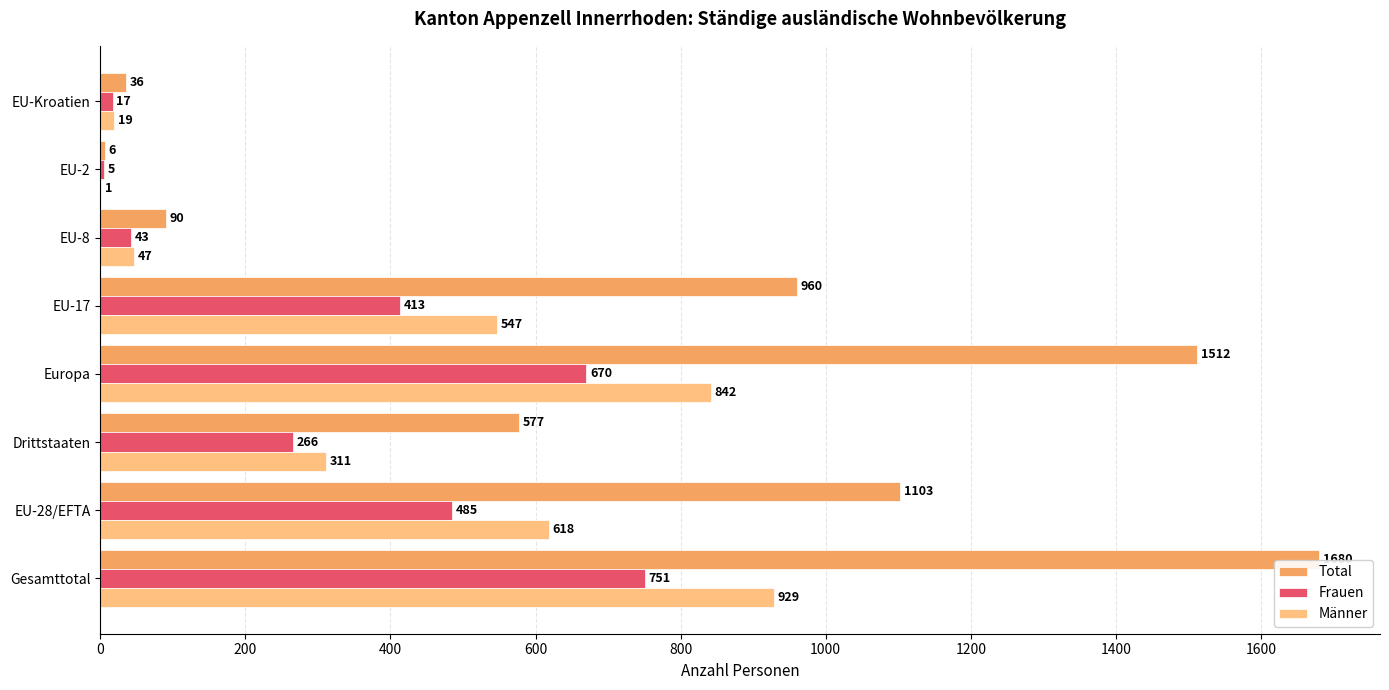

Is the value of Männer at EU-2 greater than the value of Total at EU-17?

No